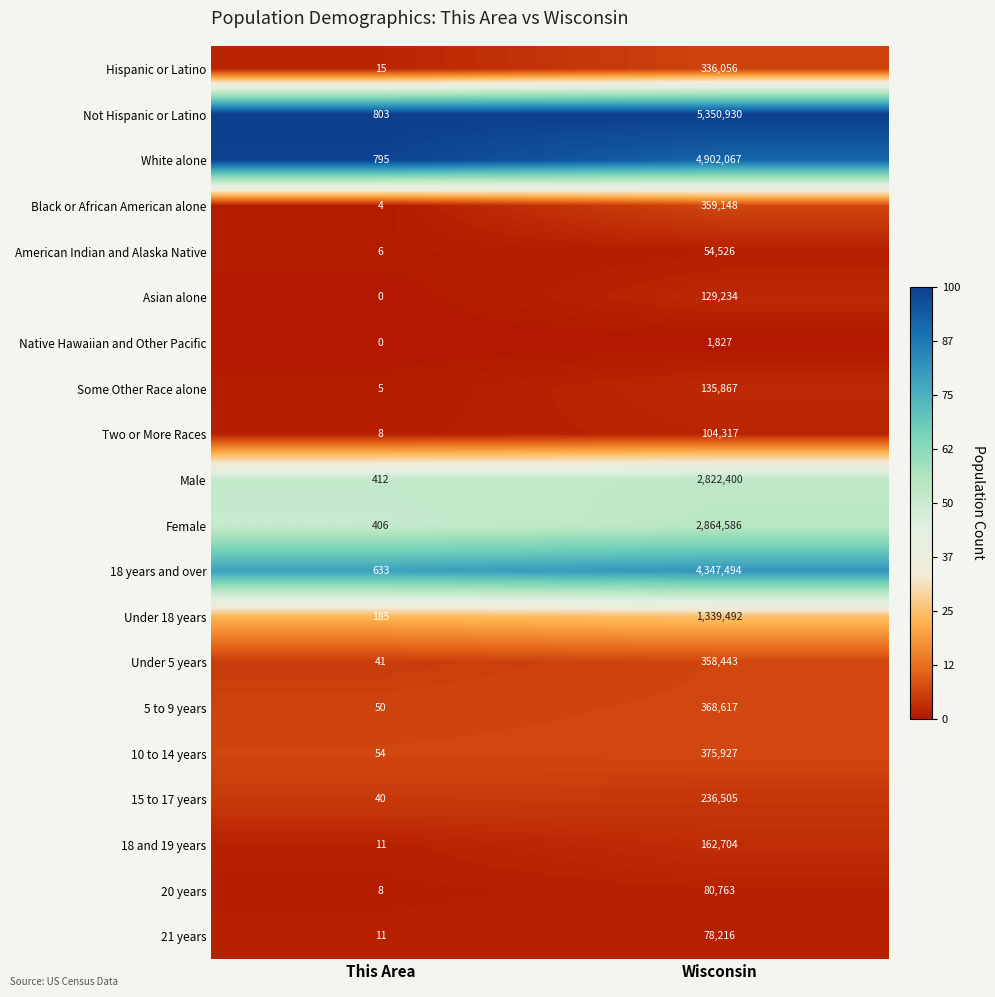

Which series has the largest total across all categories?

Not Hispanic or Latino